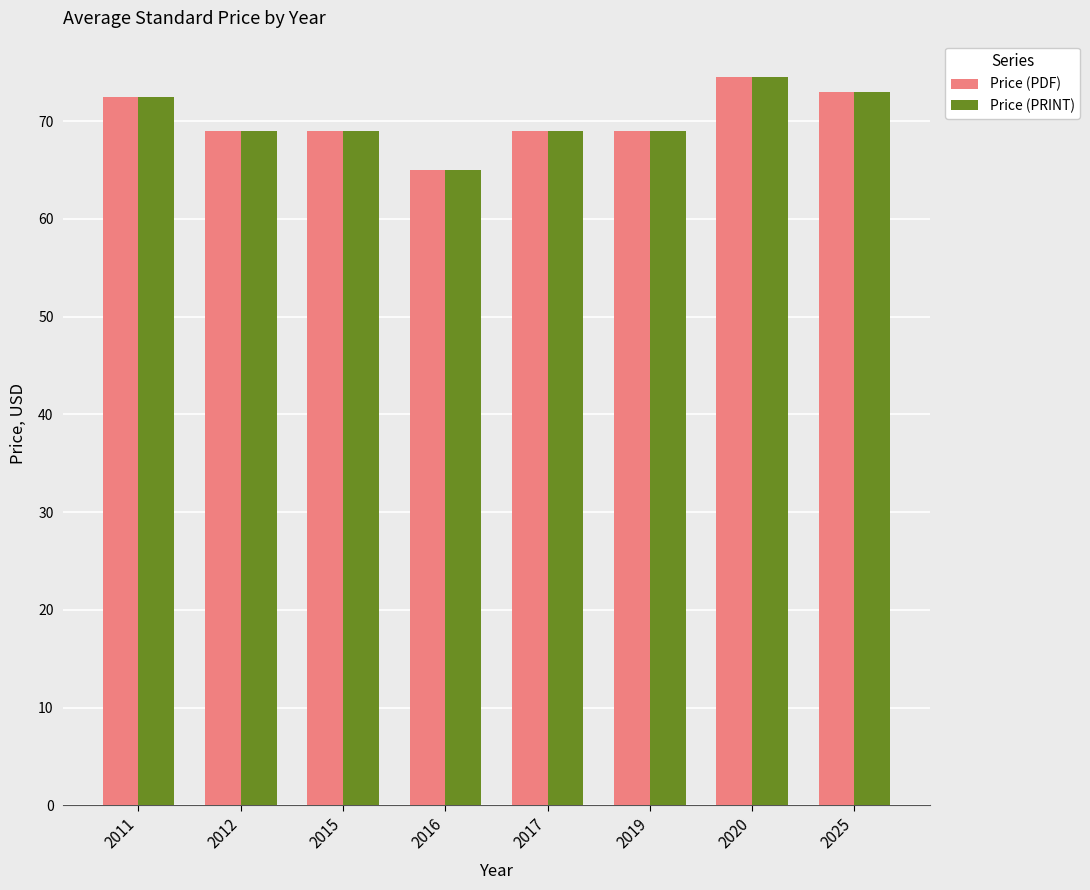

How many series are shown in this chart?

2